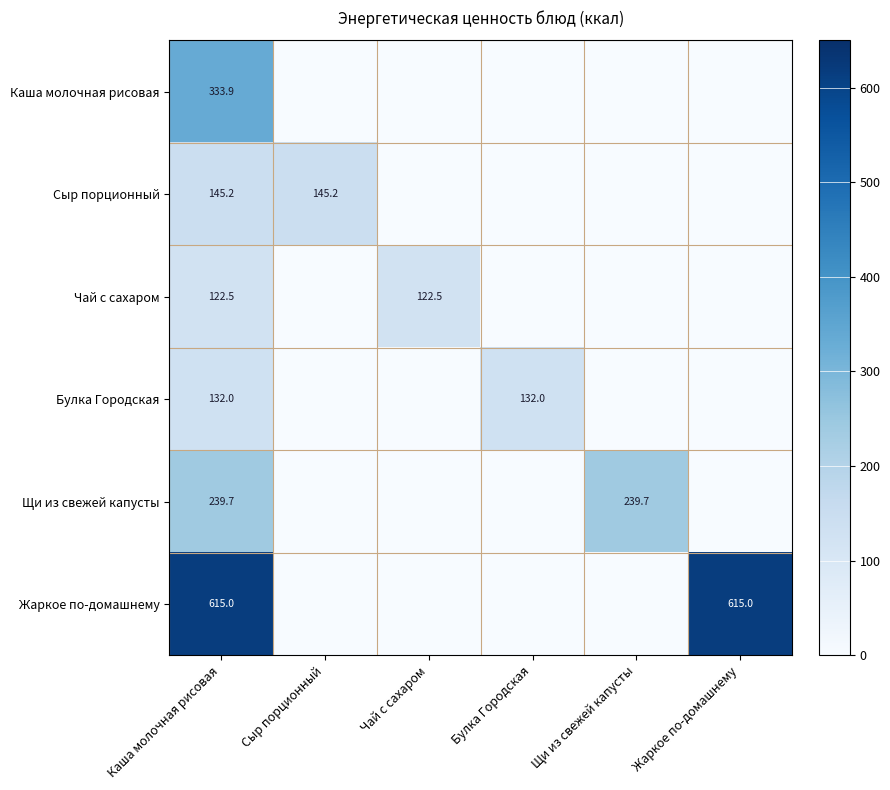

Is it true that Каша молочная рисовая equals 333.9 at Каша молочная рисовая?

True